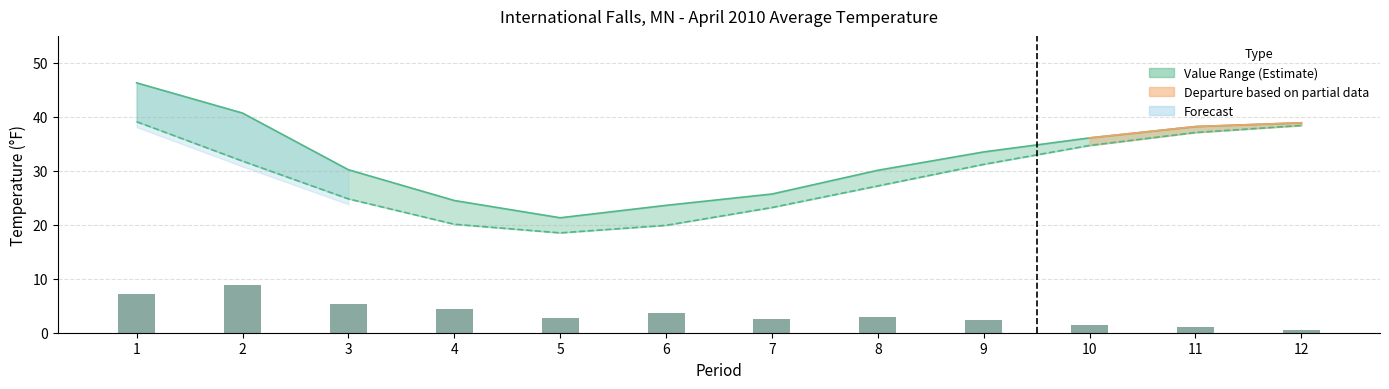

What is the average value?

3.6